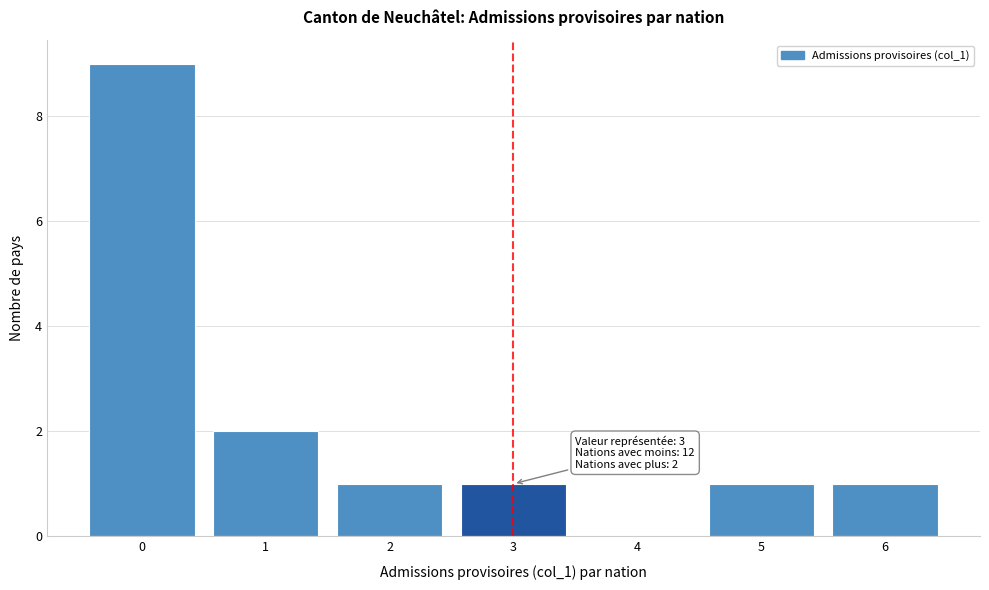

Over which range of the x-axis is the bar tallest?

-0.5 to 0.5